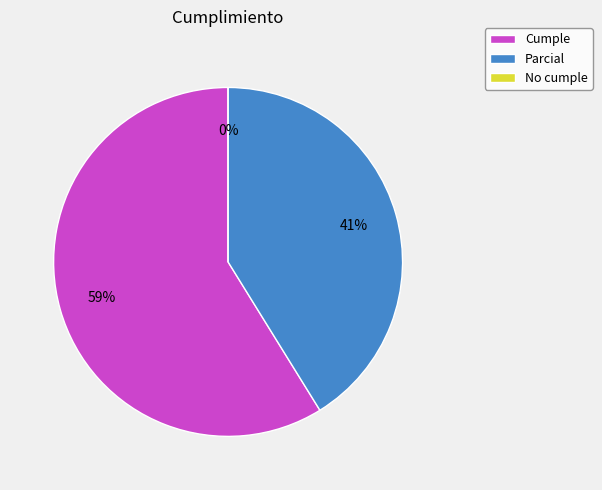

What percentage is NOT represented by Parcial?

58.8%